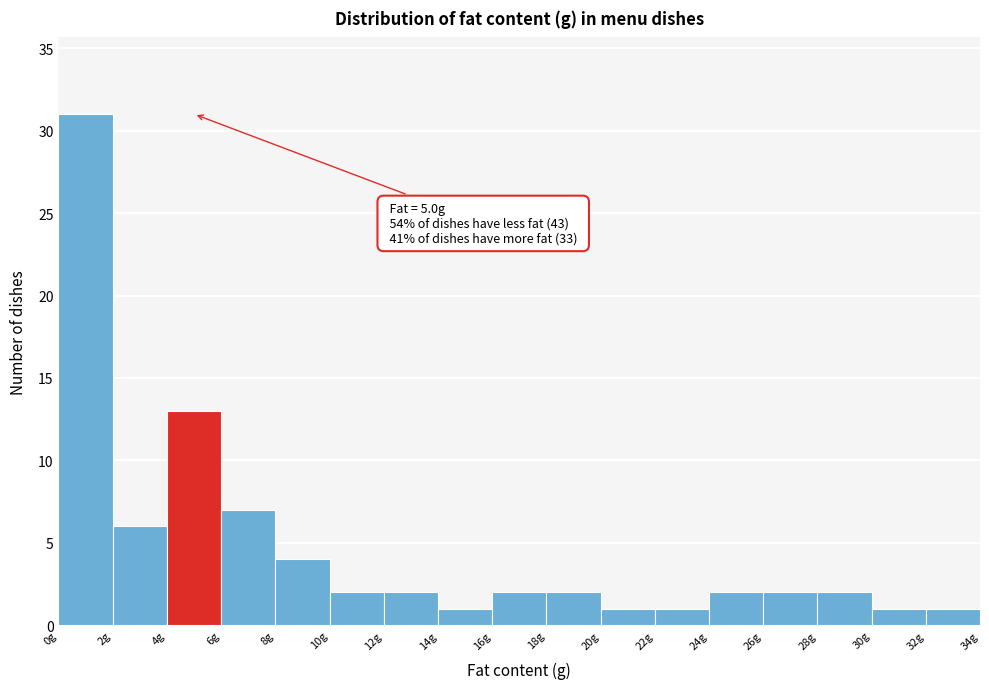

Over which range of the x-axis is the bar tallest?

0 to 2